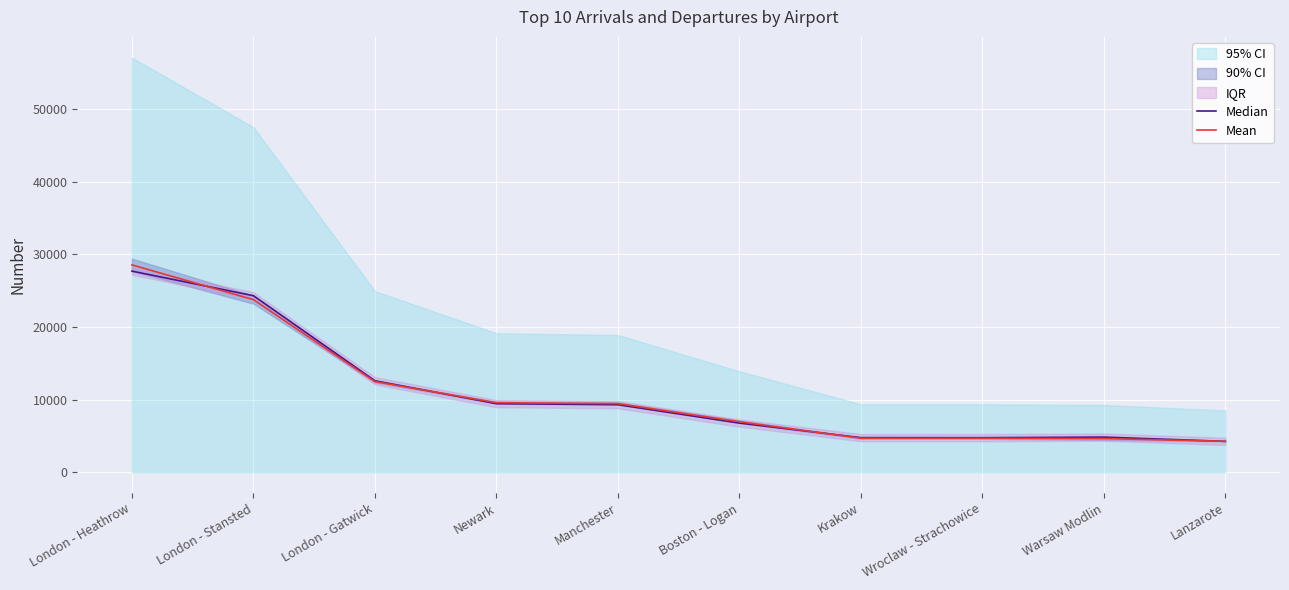

What is the label of the 8th point from the right?

London - Gatwick